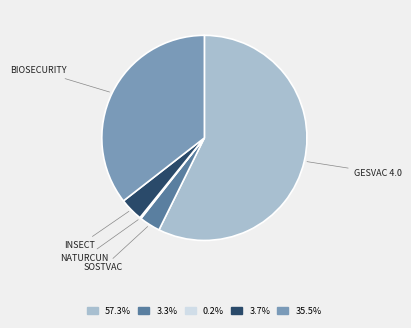

Is there any slice that represents more than half of the pie?

Yes